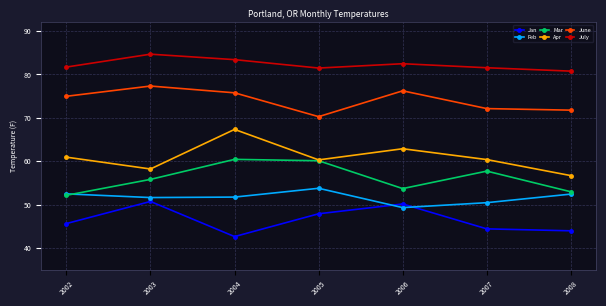

Which series has the widest spread of values?

Apr